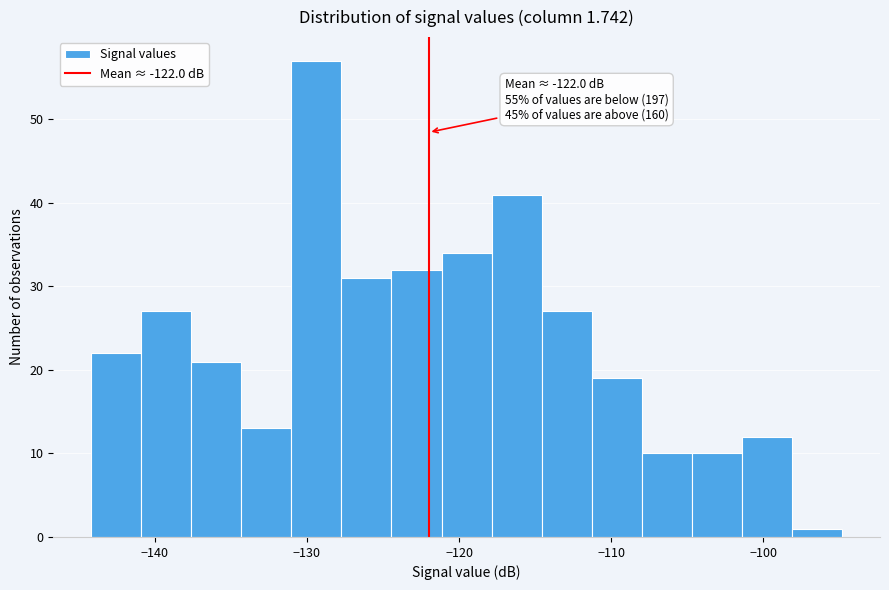

Around what value on the x-axis is the tallest bar? Give the approximate position of its centre, as read against the axis.

-129